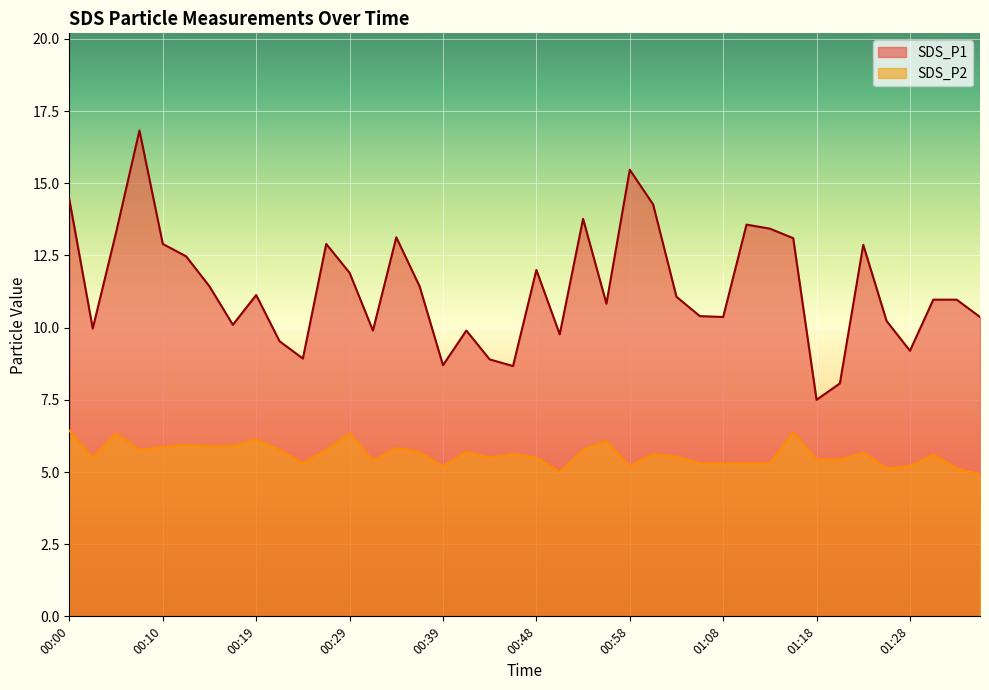

List the series in order of their peak value, lowest first.

SDS_P2, SDS_P1